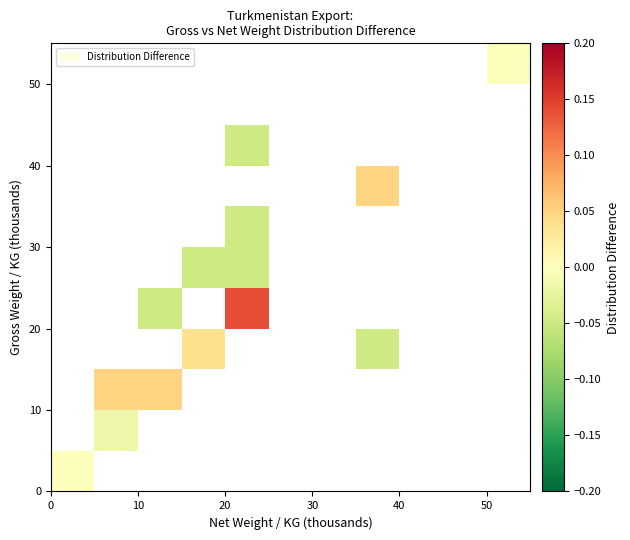

Count the number of categories in the chart.

11